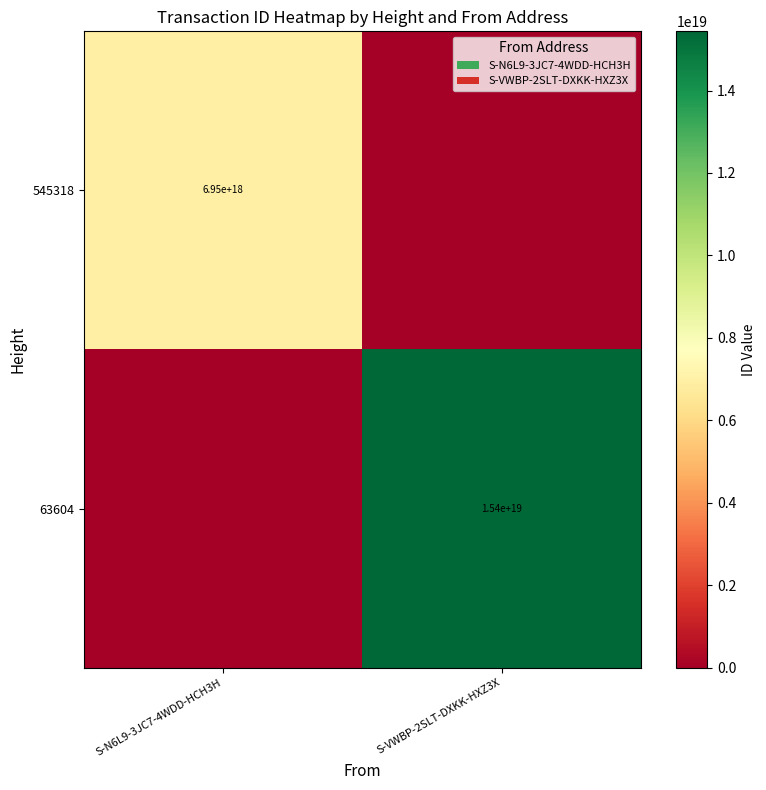

The value of 63604 at S-VWBP-2SLT-DXKK-HXZ3X is 26880020397422309376. True or false?

False